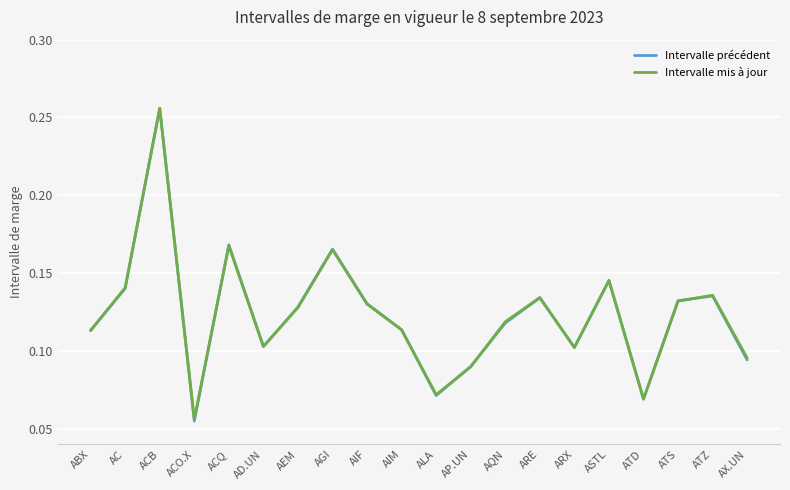

Which series has the largest range (max minus min)?

Intervalle précédent